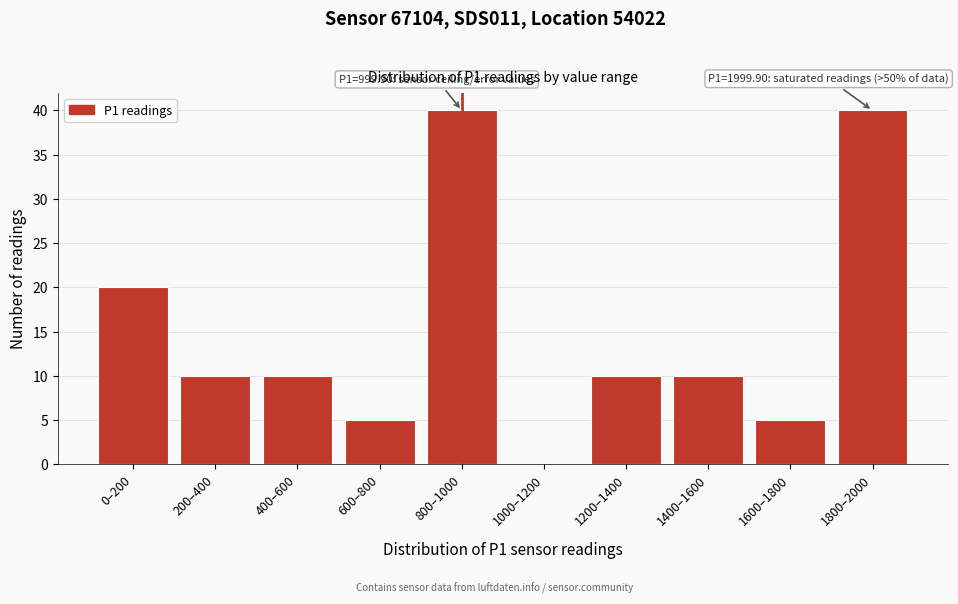

Reading right to left, list all the values displayed in this chart.

1800–2000=40	1600–1800=5	1400–1600=10	1200–1400=10	1000–1200=0	800–1000=40	600–800=5	400–600=10	200–400=10	0–200=20